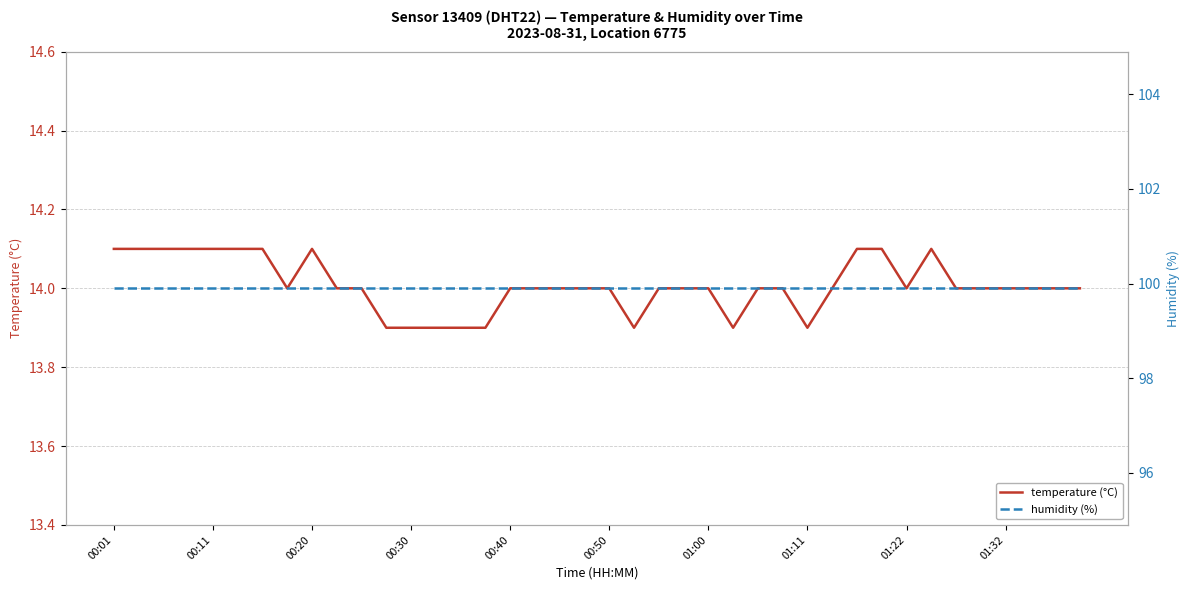

What is the spread (max minus min) of values at 13?

86.0